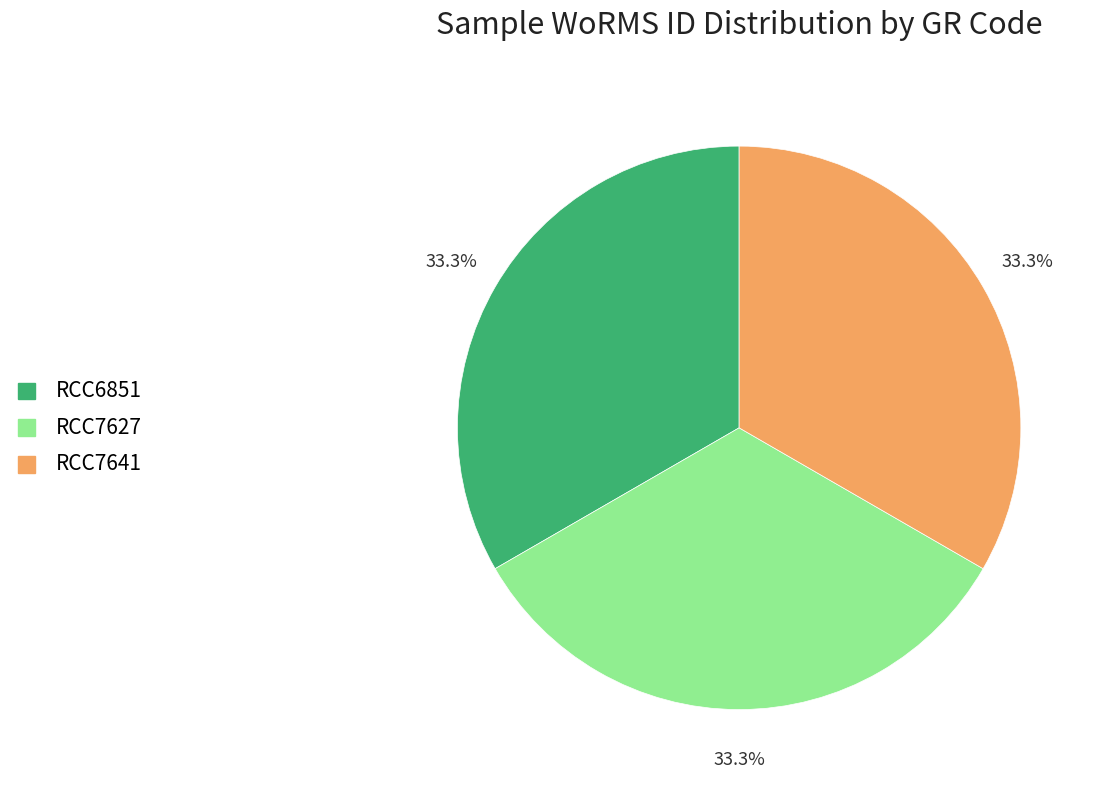

What portion of the pie excludes RCC7627?

66.7%